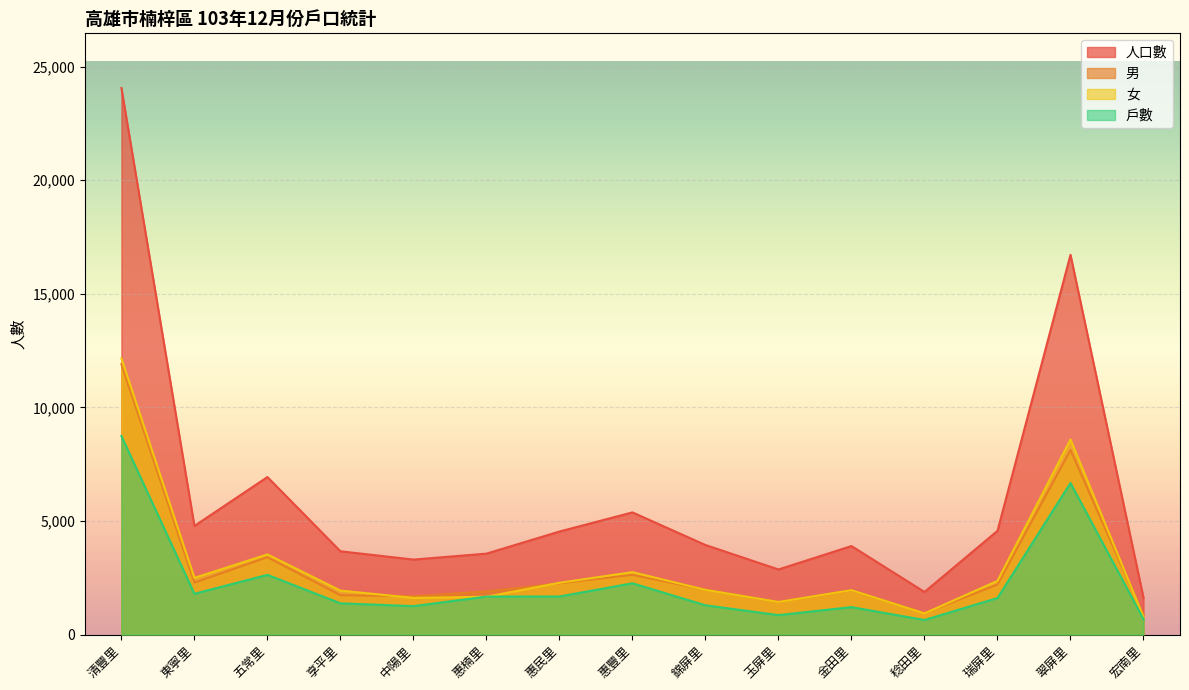

How many data points does each series have?

15